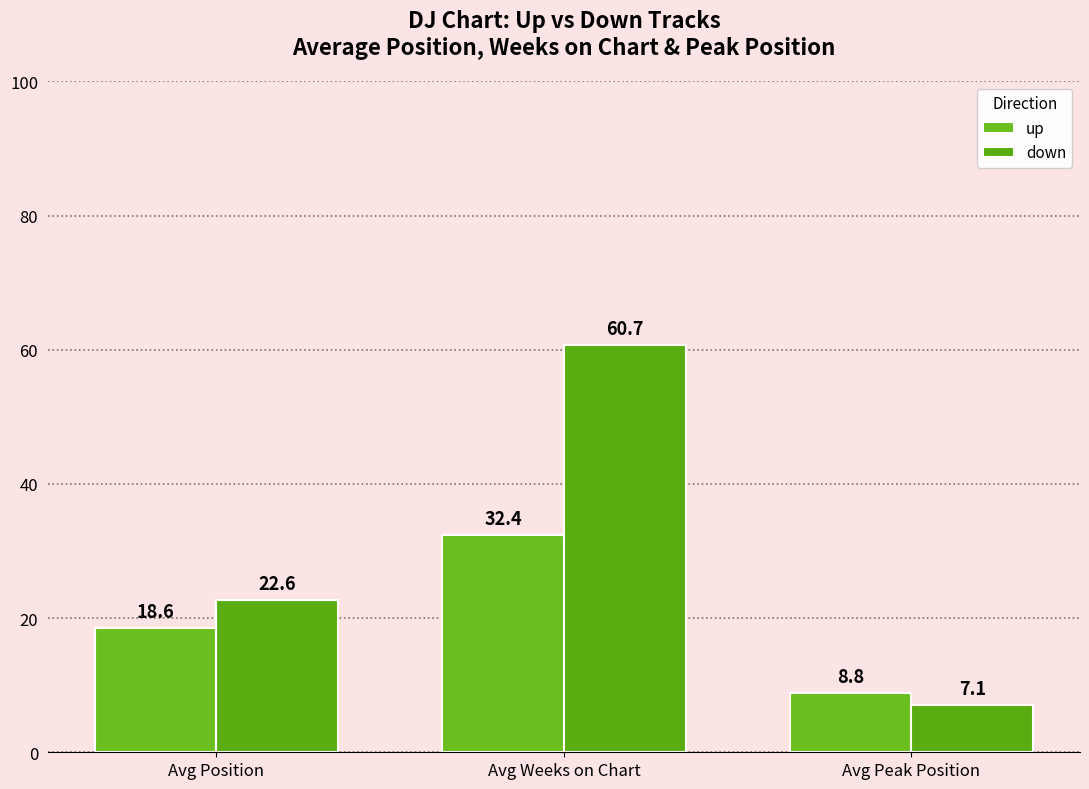

What is the average value of the down series?

30.2